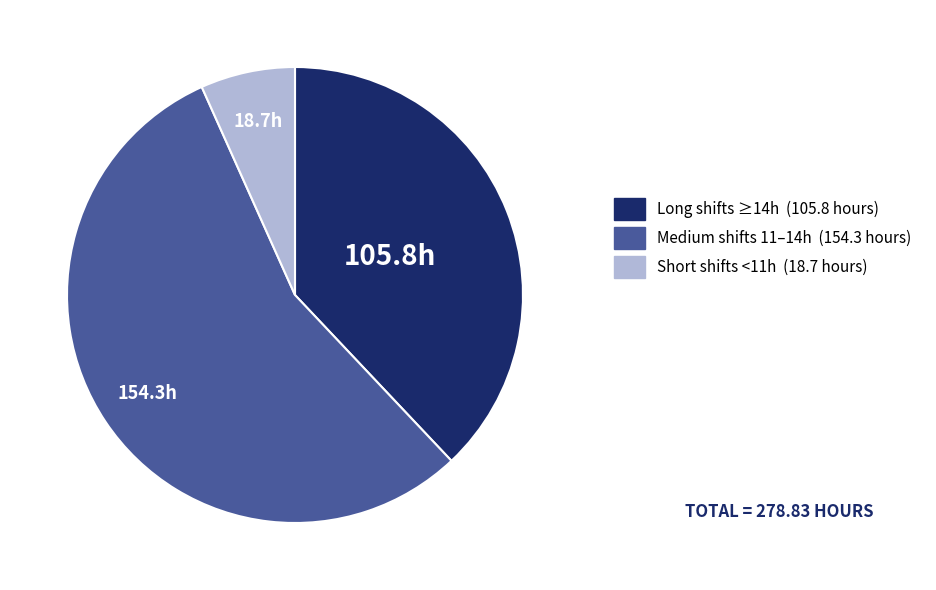

Is there a majority slice in this chart?

Yes